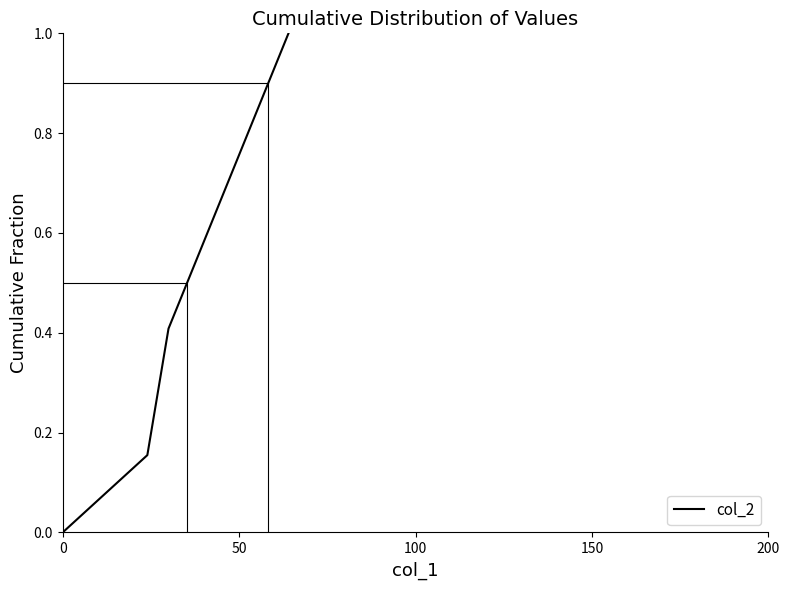

True or false: col_2 has more than 0 interior local peaks.

False